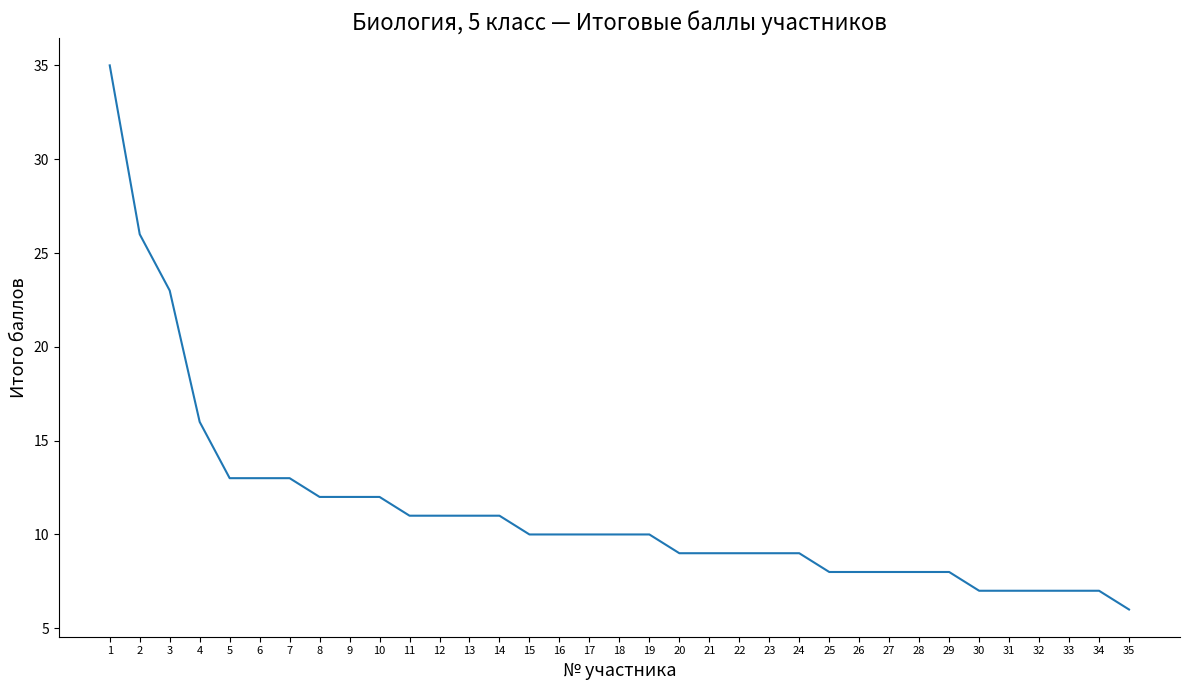

Which label corresponds to the smallest value in the chart?

35